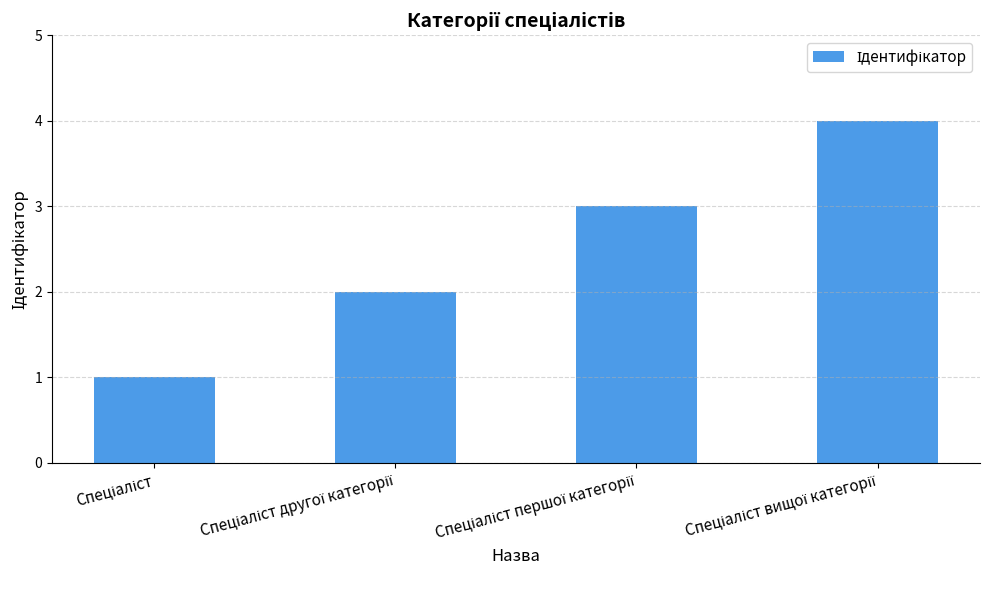

What is the difference between the maximum and minimum values?

3